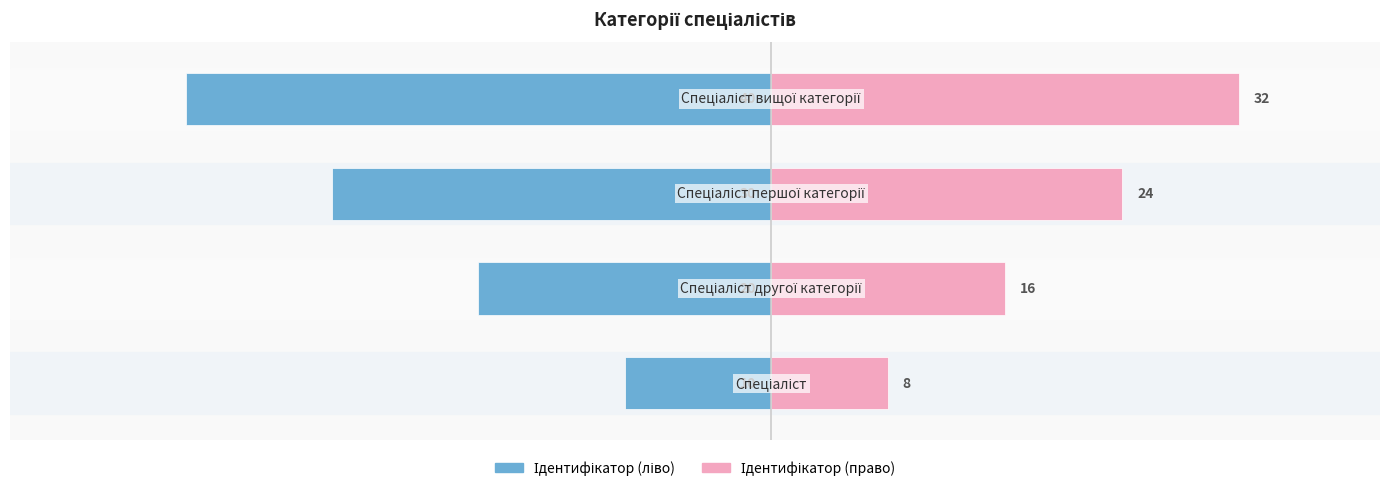

Rank the series by their average value, from lowest to highest.

Ідентифікатор (ліво), Ідентифікатор (право)